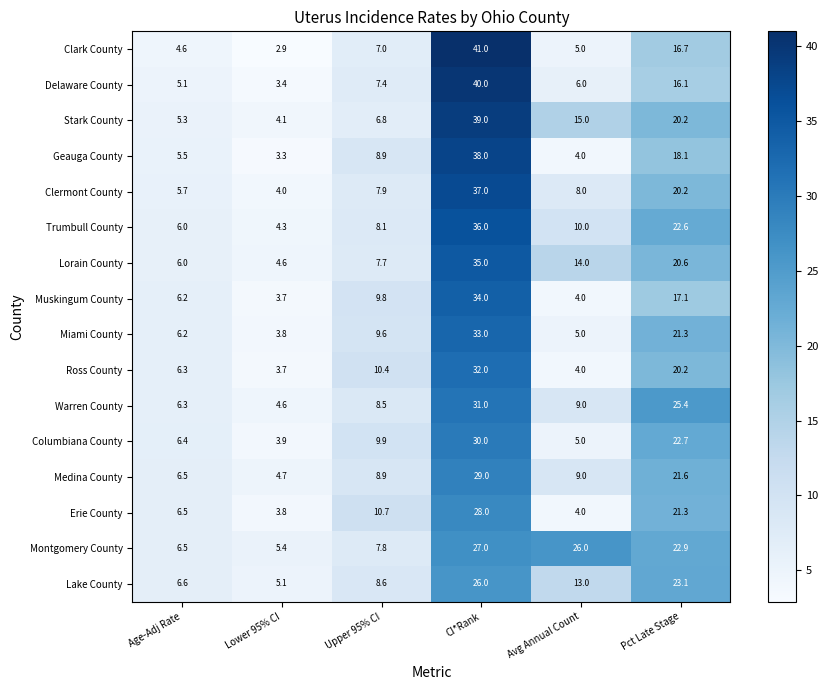

Which series has the largest range (max minus min)?

Clark County